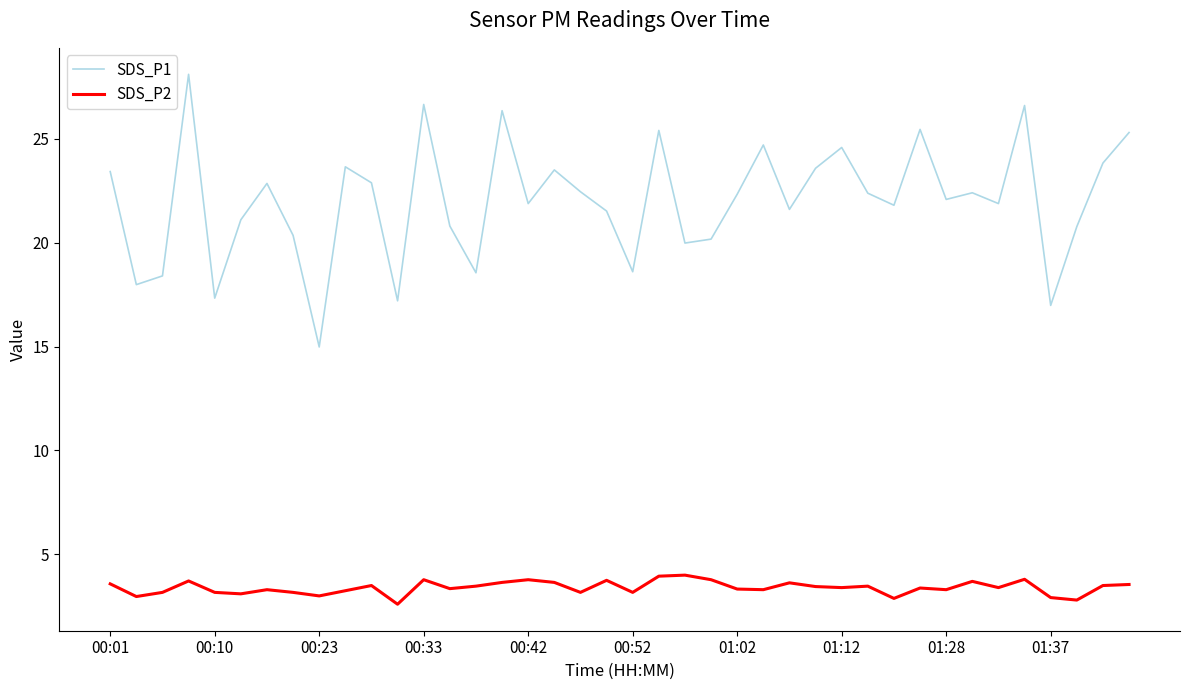

Rank the series by their maximum value, from highest to lowest.

SDS_P1, SDS_P2